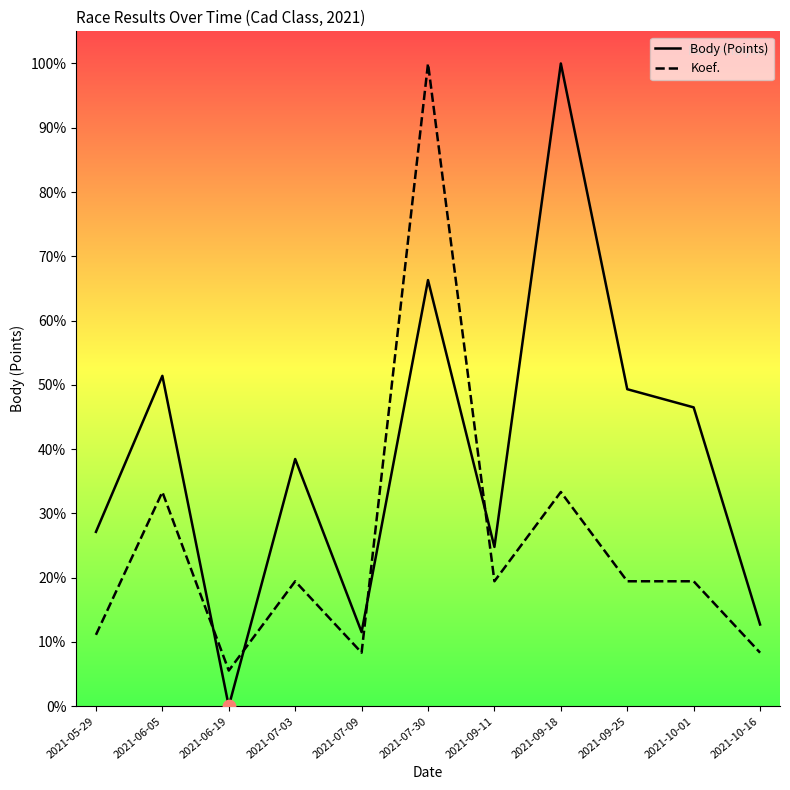

Which series has the largest total across all categories?

Body (Points)